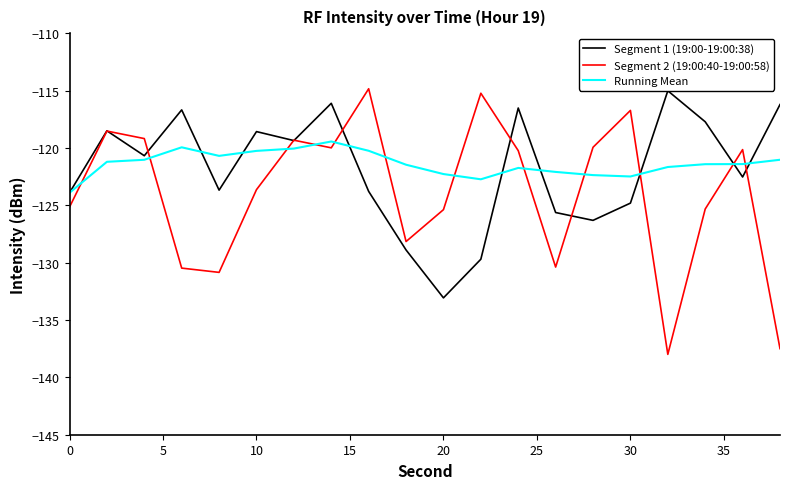

Rank the series by their average value, from highest to lowest.

Running Mean, Segment 1 (19:00-19:00:38), Segment 2 (19:00:40-19:00:58)